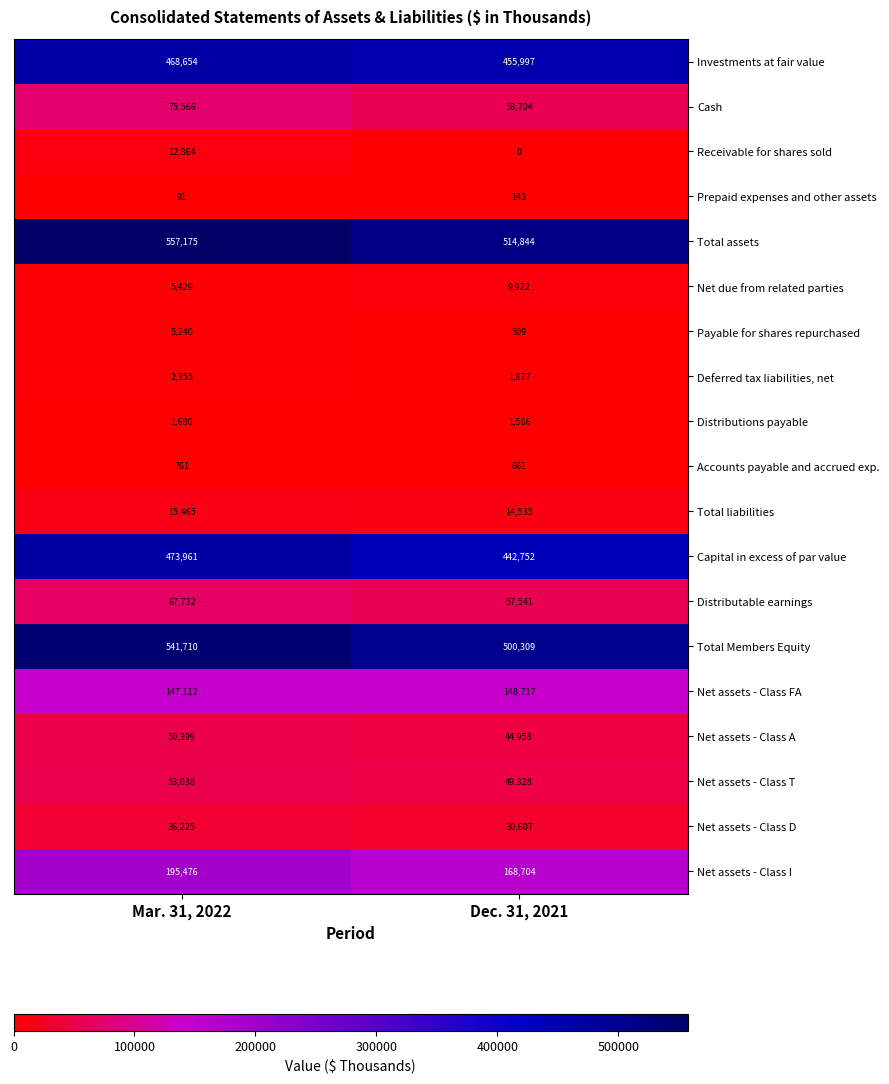

Which series has the largest range (max minus min)?

Total assets